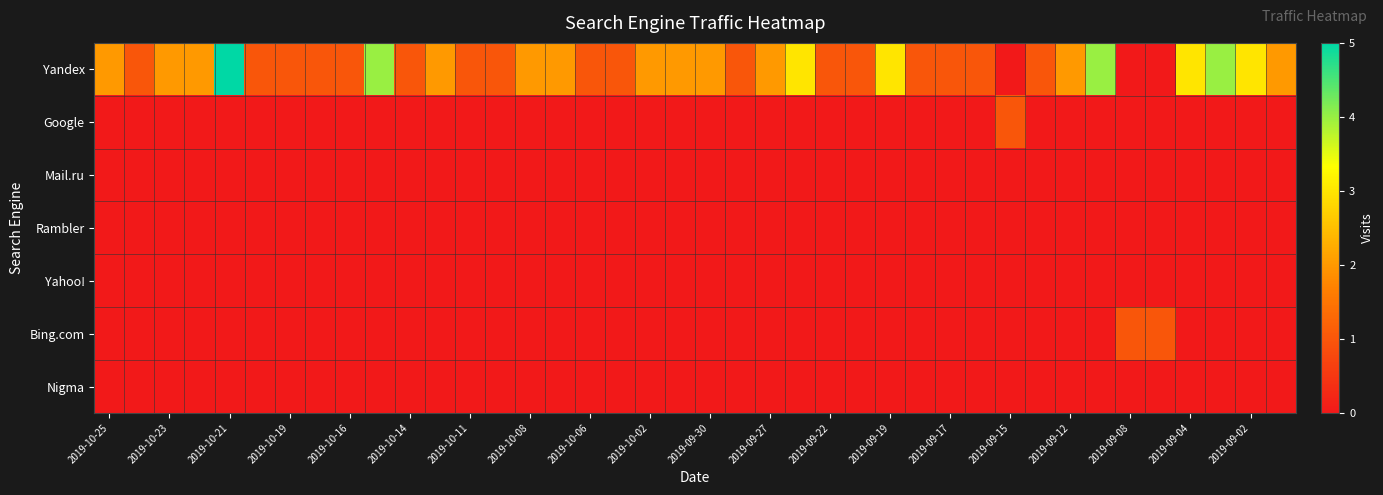

At which category does the chart reach its peak across all series?

2019-10-21